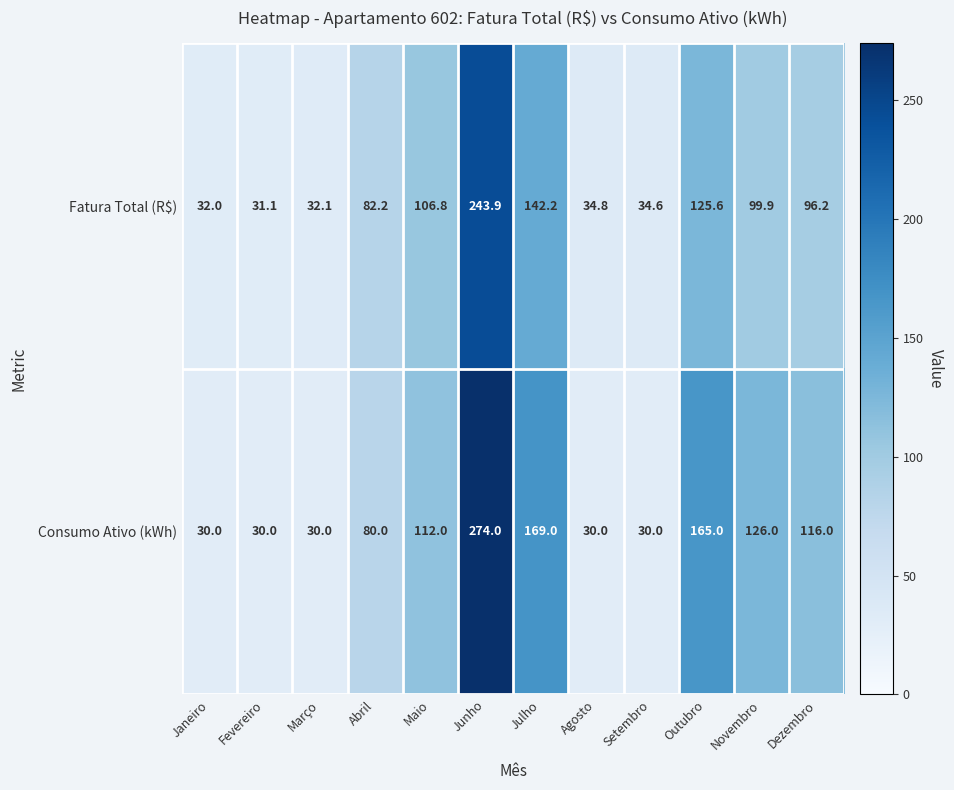

What is the sum of the Fatura Total (R$) values at Julho and Agosto?

177.0